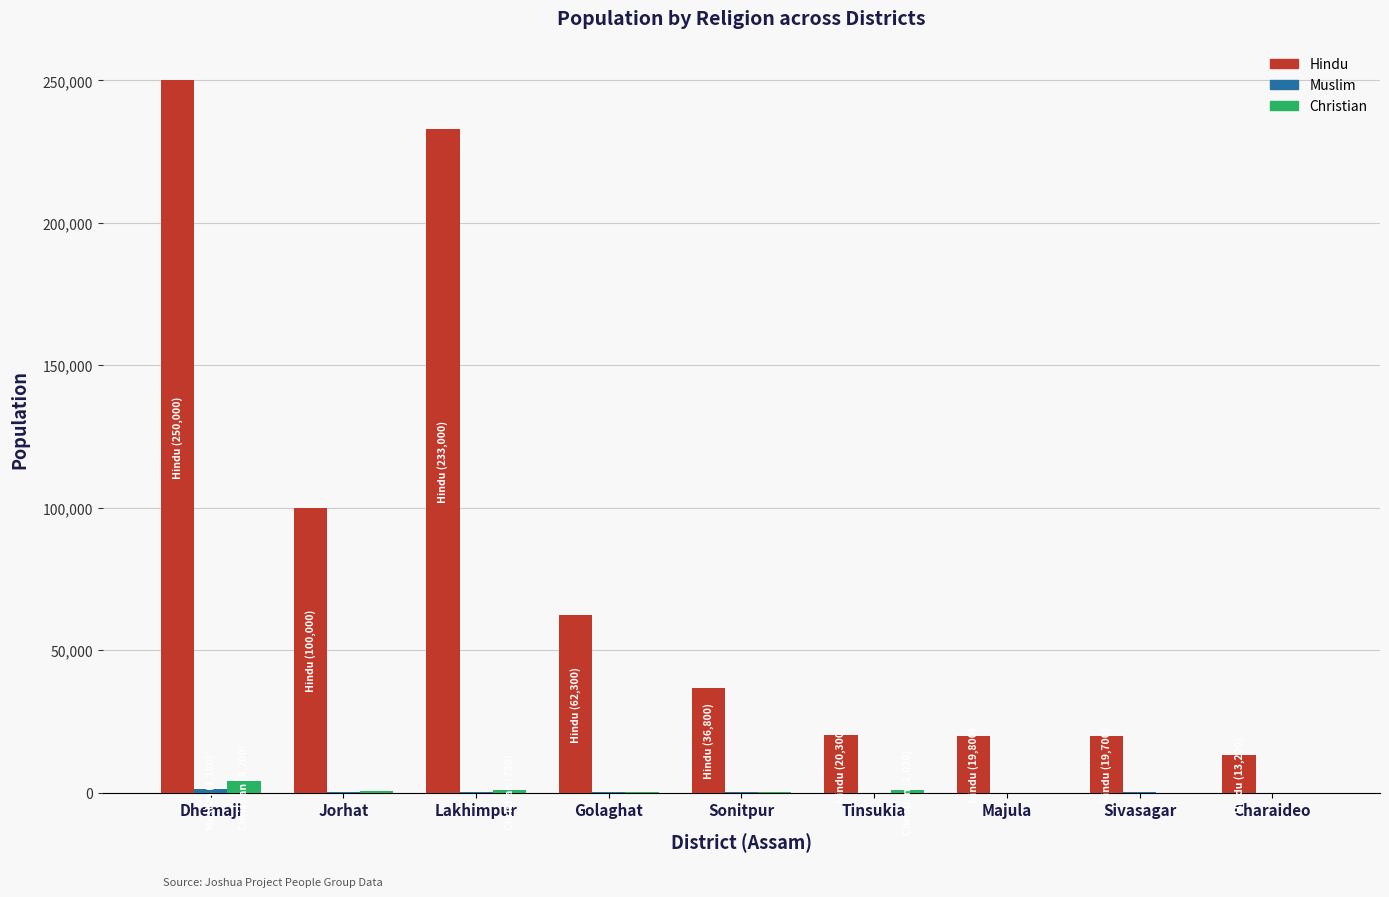

At which category is the sum across all series the highest?

Dhemaji